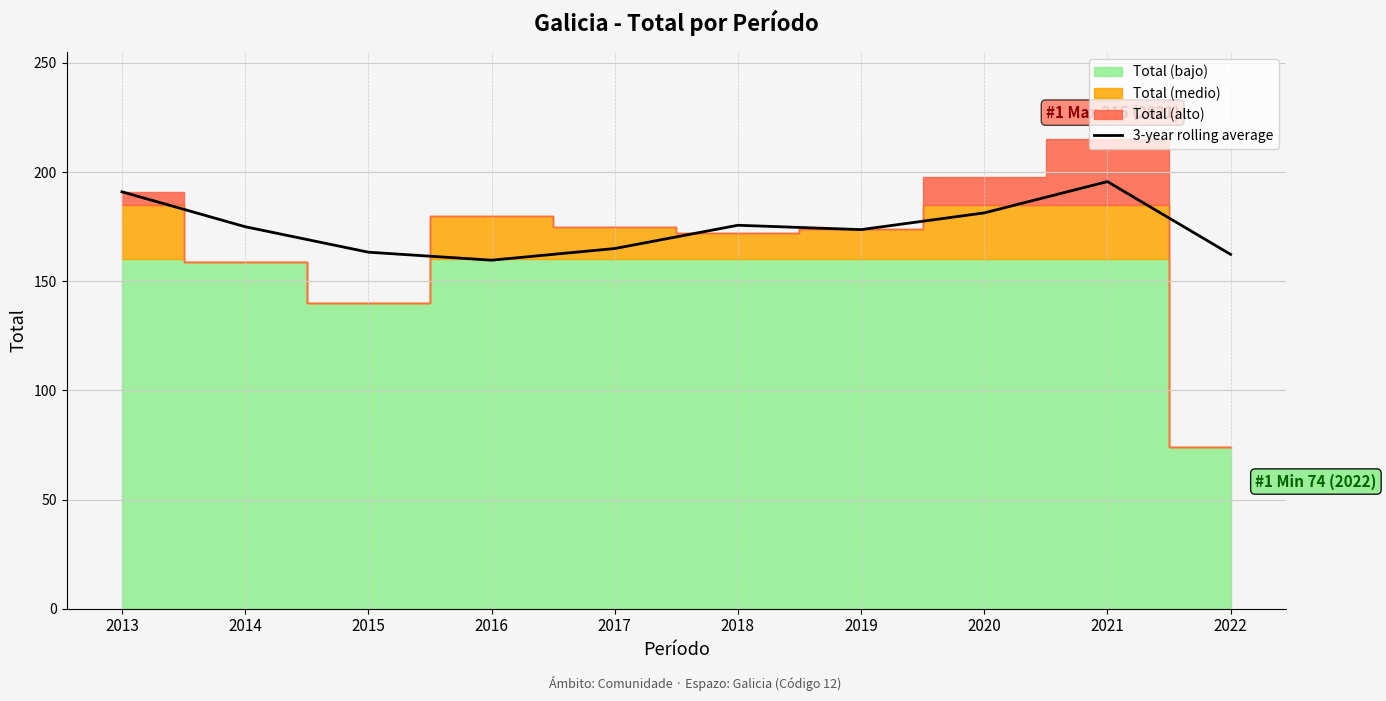

The value of 3-year rolling average at 2014 is 238.2. True or false?

False